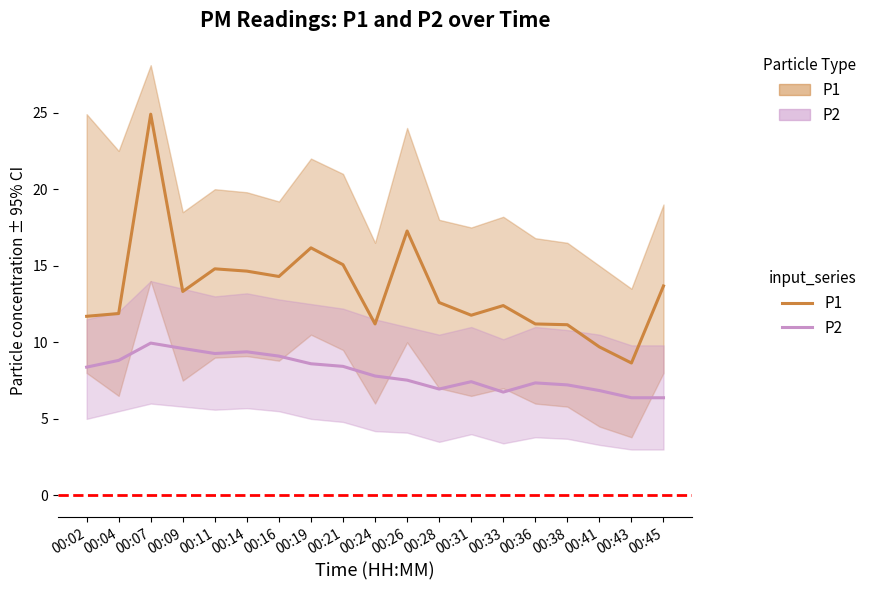

At which category does the chart reach its peak across all series?

00:07